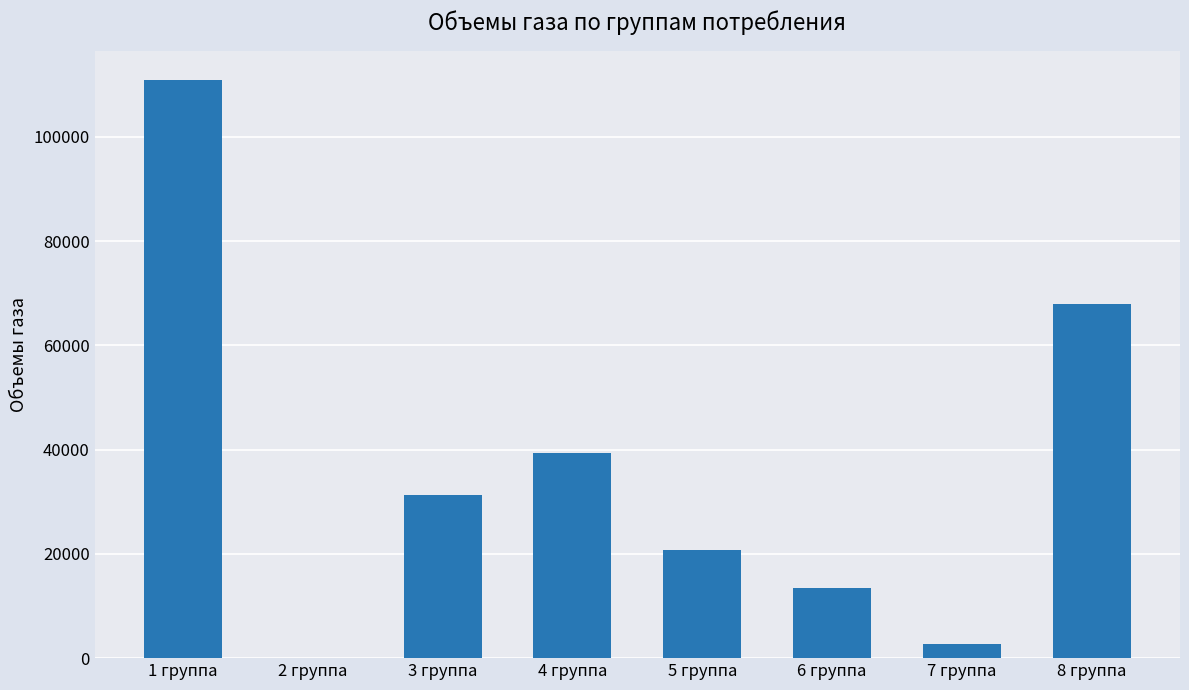

The value at 6 группа is 19566.1. True or false?

False